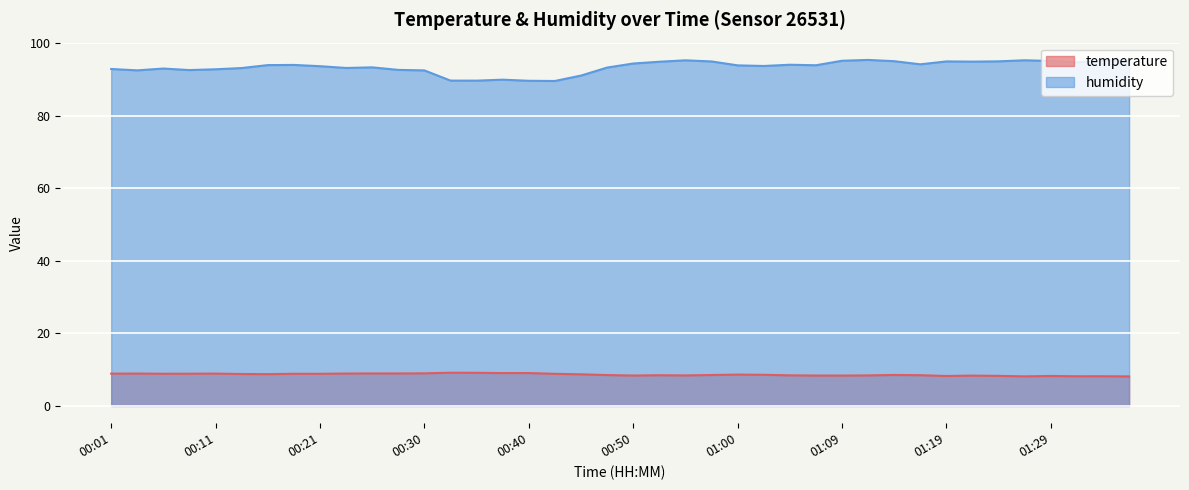

What is the spread (max minus min) of values at 01:24?

86.8